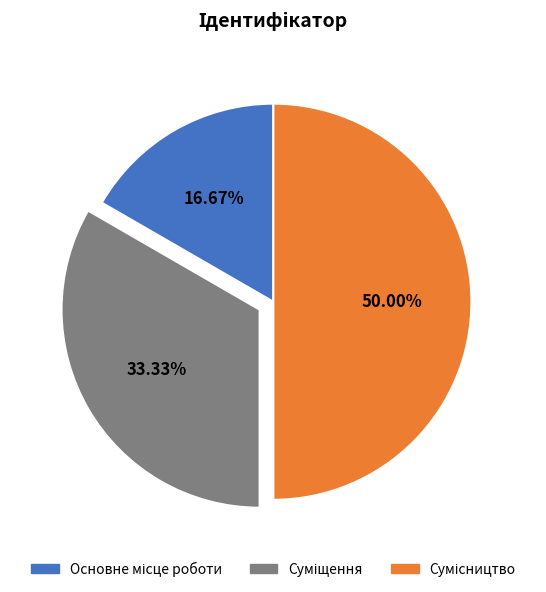

How many segments does this pie chart have?

3